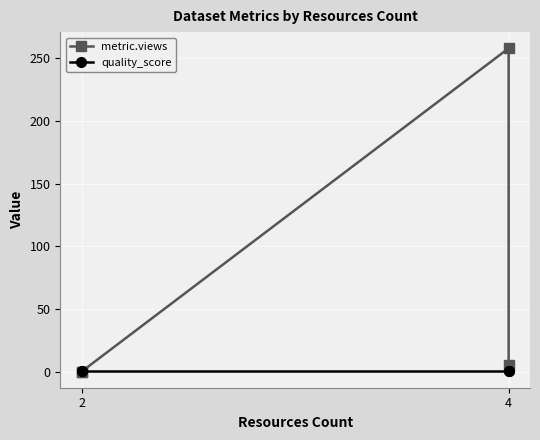

True or false: quality_score and metric.views intersect in this chart.

True